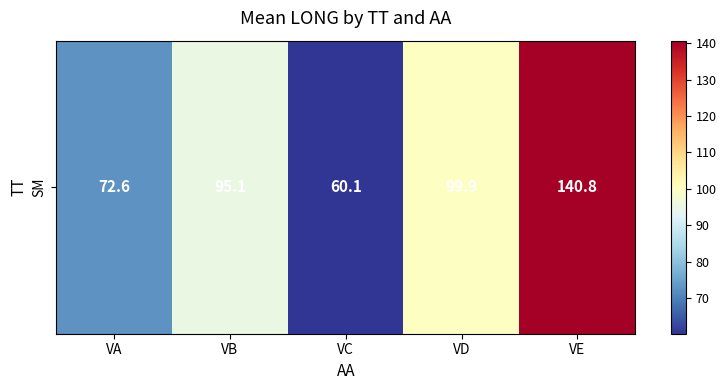

Between VC and VA, which is larger?

VA